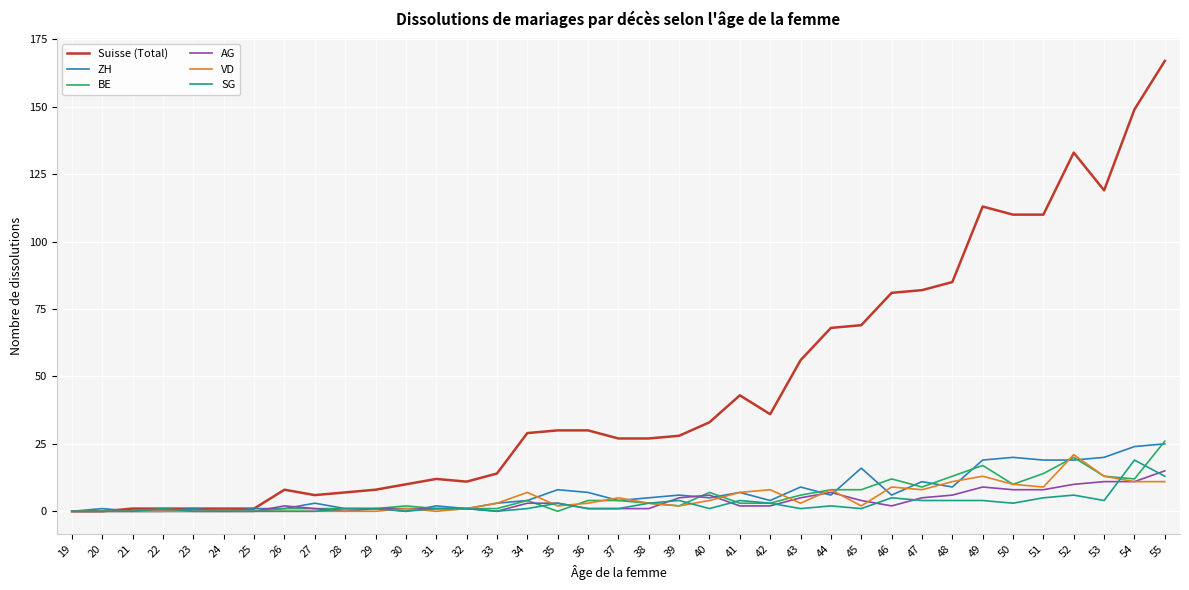

The BE series shows 1 at 32. True or false?

True